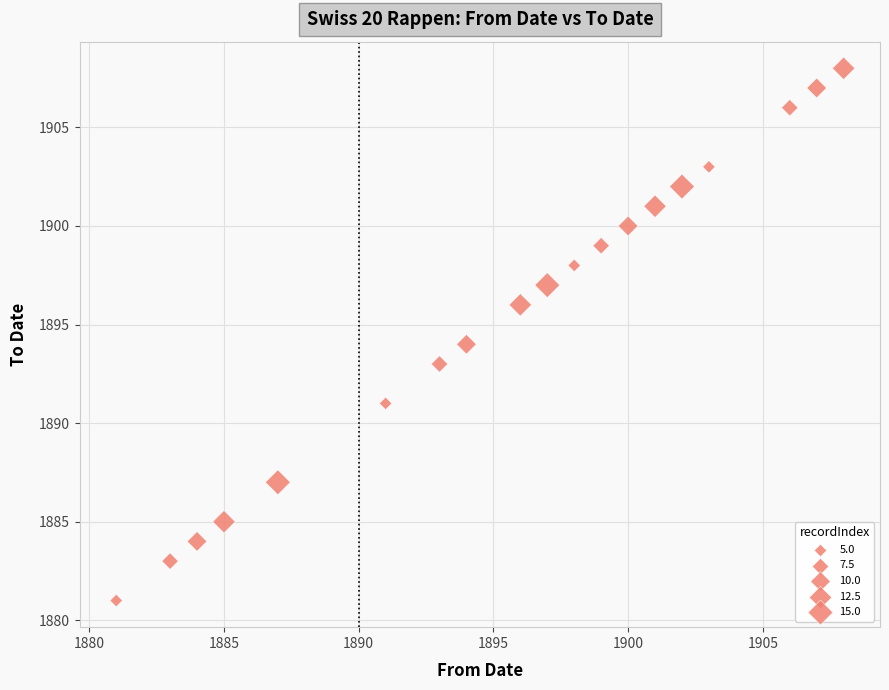

What is the range of Y values (max minus min)?

27